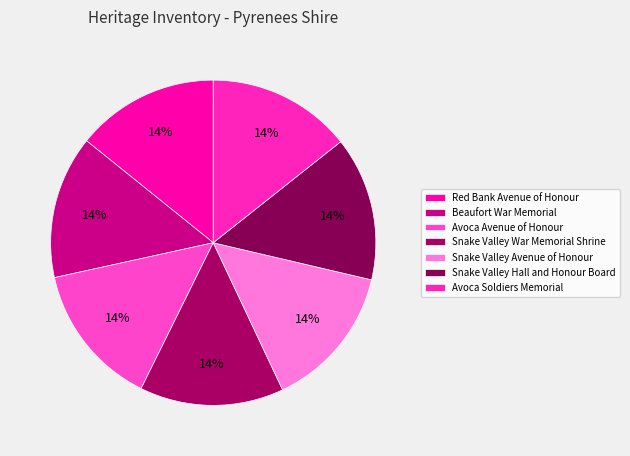

What is the smallest slice in the pie chart?

Red Bank Avenue of Honour